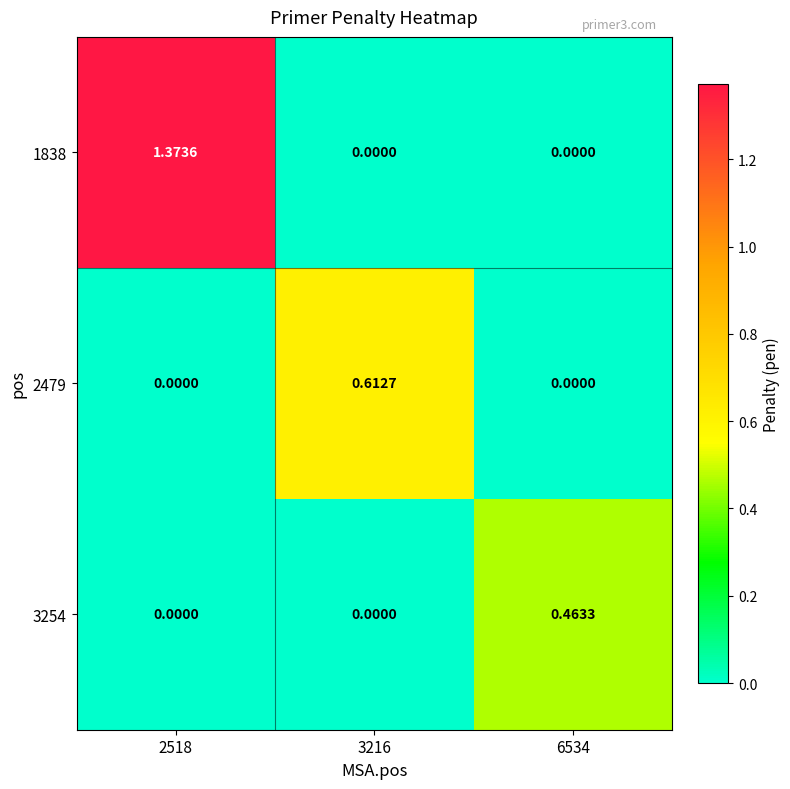

Is the value of 3254 at 2518 greater than the value of 2479 at 3216?

No